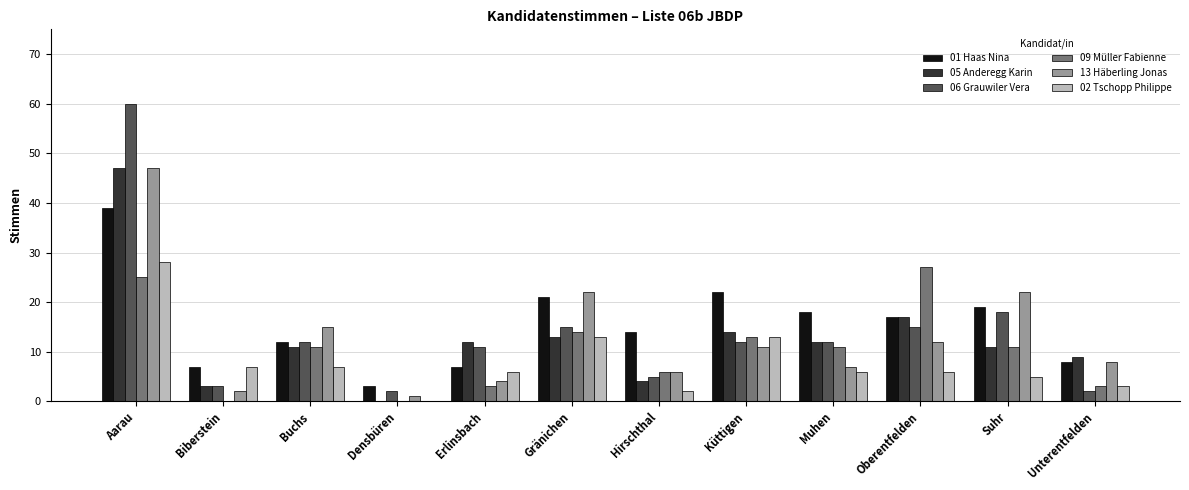

Reading left to right, extract all data points from this chart.

01 Haas Nina: Aarau=39	Biberstein=7	Buchs=12	Densbüren=3	Erlinsbach=7	Gränichen=21	Hirschthal=14	Küttigen=22	Muhen=18	Oberentfelden=17	Suhr=19	Unterentfelden=8
05 Anderegg Karin: Aarau=47	Biberstein=3	Buchs=11	Densbüren=0	Erlinsbach=12	Gränichen=13	Hirschthal=4	Küttigen=14	Muhen=12	Oberentfelden=17	Suhr=11	Unterentfelden=9
06 Grauwiler Vera: Aarau=60	Biberstein=3	Buchs=12	Densbüren=2	Erlinsbach=11	Gränichen=15	Hirschthal=5	Küttigen=12	Muhen=12	Oberentfelden=15	Suhr=18	Unterentfelden=2
09 Müller Fabienne: Aarau=25	Biberstein=0	Buchs=11	Densbüren=0	Erlinsbach=3	Gränichen=14	Hirschthal=6	Küttigen=13	Muhen=11	Oberentfelden=27	Suhr=11	Unterentfelden=3
13 Häberling Jonas: Aarau=47	Biberstein=2	Buchs=15	Densbüren=1	Erlinsbach=4	Gränichen=22	Hirschthal=6	Küttigen=11	Muhen=7	Oberentfelden=12	Suhr=22	Unterentfelden=8
02 Tschopp Philippe: Aarau=28	Biberstein=7	Buchs=7	Densbüren=0	Erlinsbach=6	Gränichen=13	Hirschthal=2	Küttigen=13	Muhen=6	Oberentfelden=6	Suhr=5	Unterentfelden=3